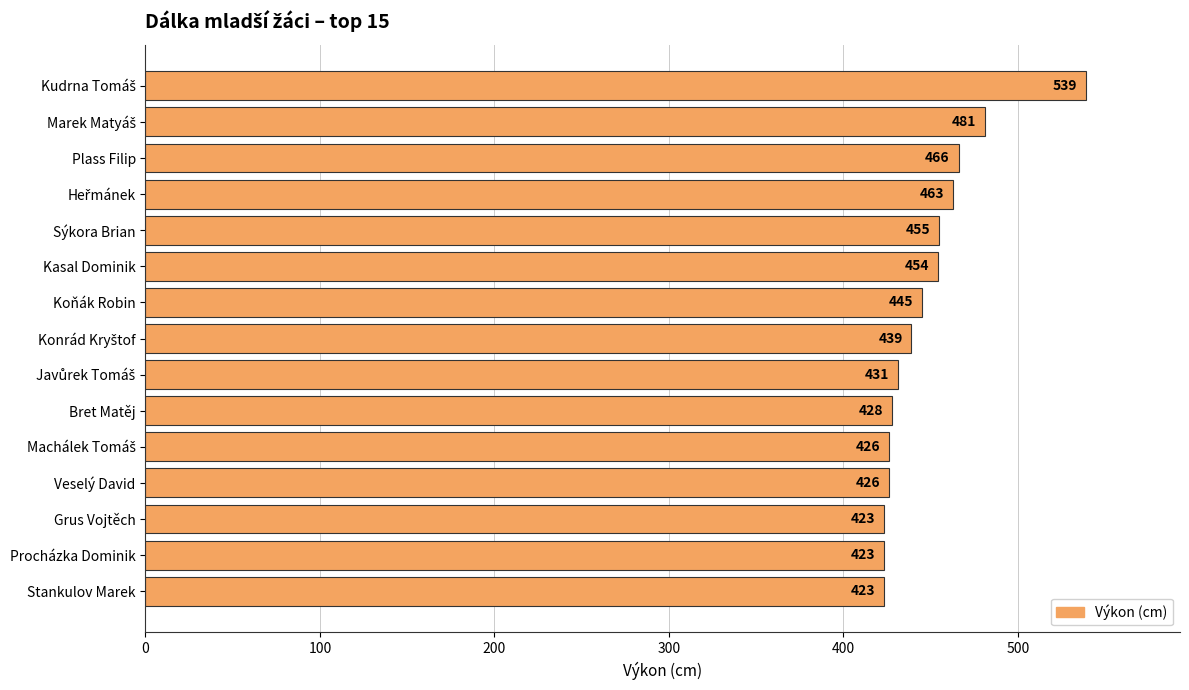

The chart shows a value of 223 at Bret Matěj. True or false?

False